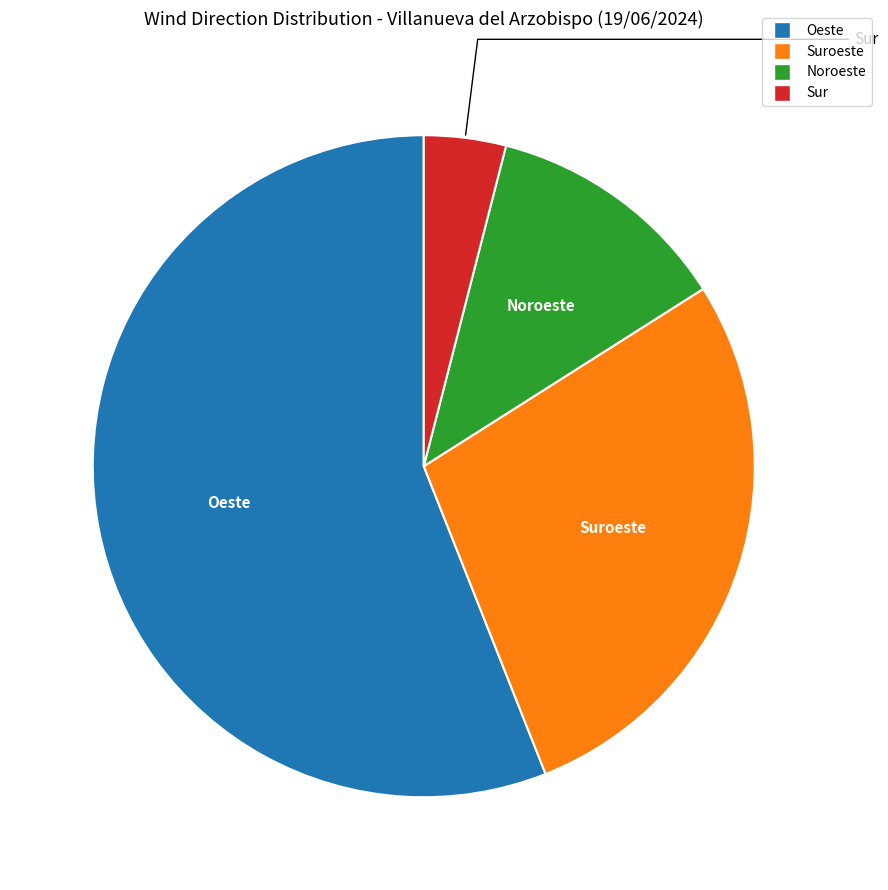

Is there any slice that represents more than half of the pie?

Yes